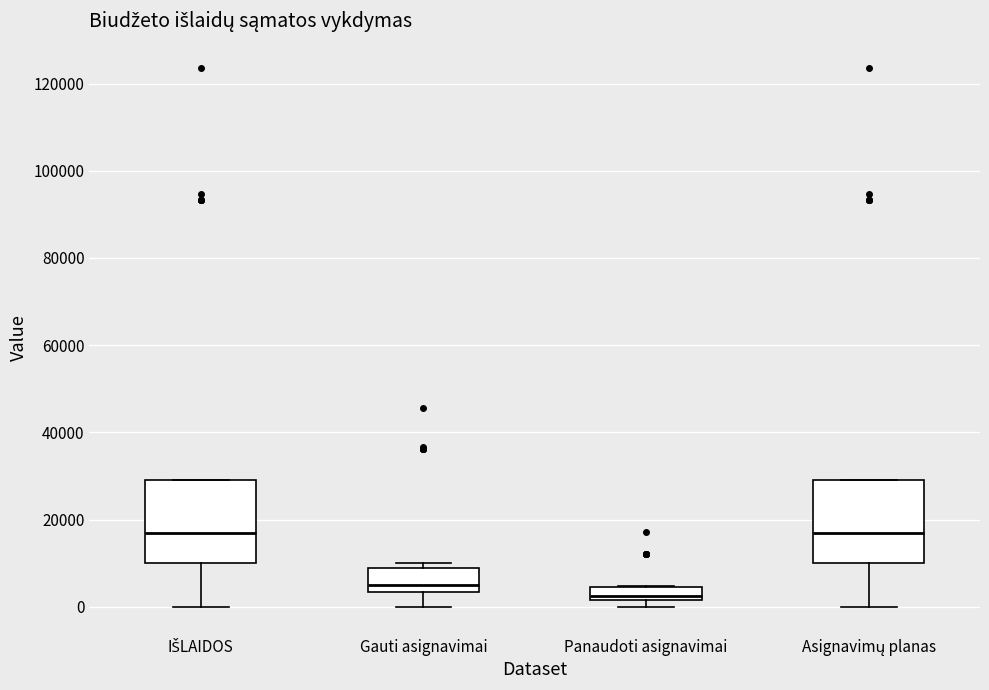

Where does the median line of the box for Asignavimų planas sit on the y-axis? The values are not printed on the chart, so give them approximately, as read against the axis.

18000